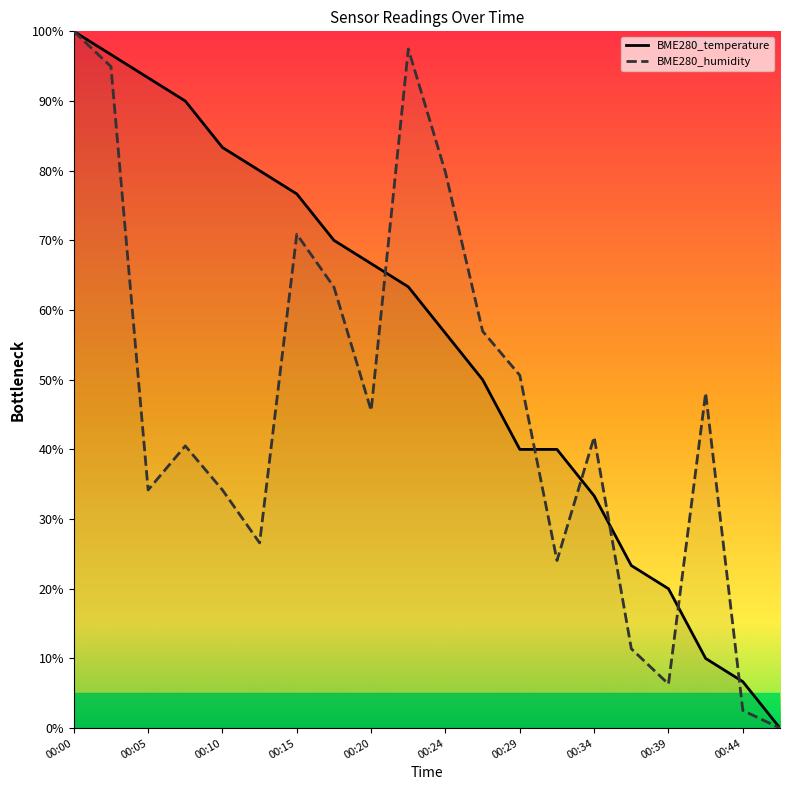

Does the chart display data point markers on the line(s)?

No